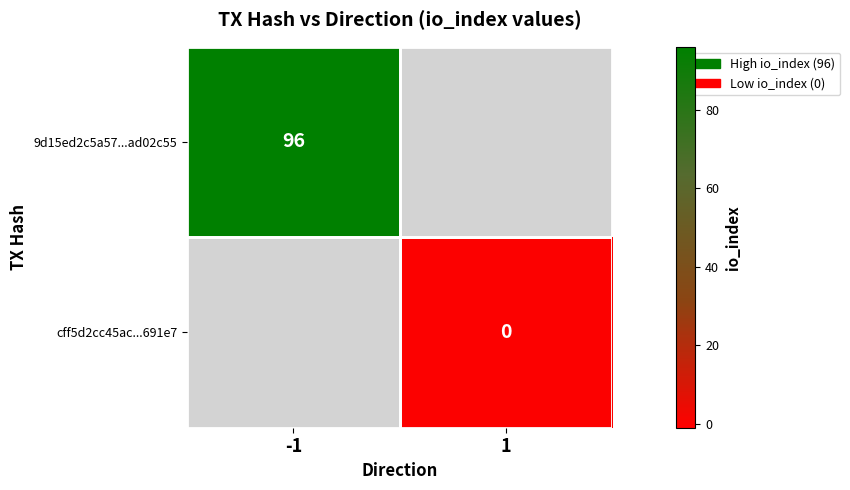

Is it true that 9d15ed2c5a57...ad02c55 equals 135 at -1?

False